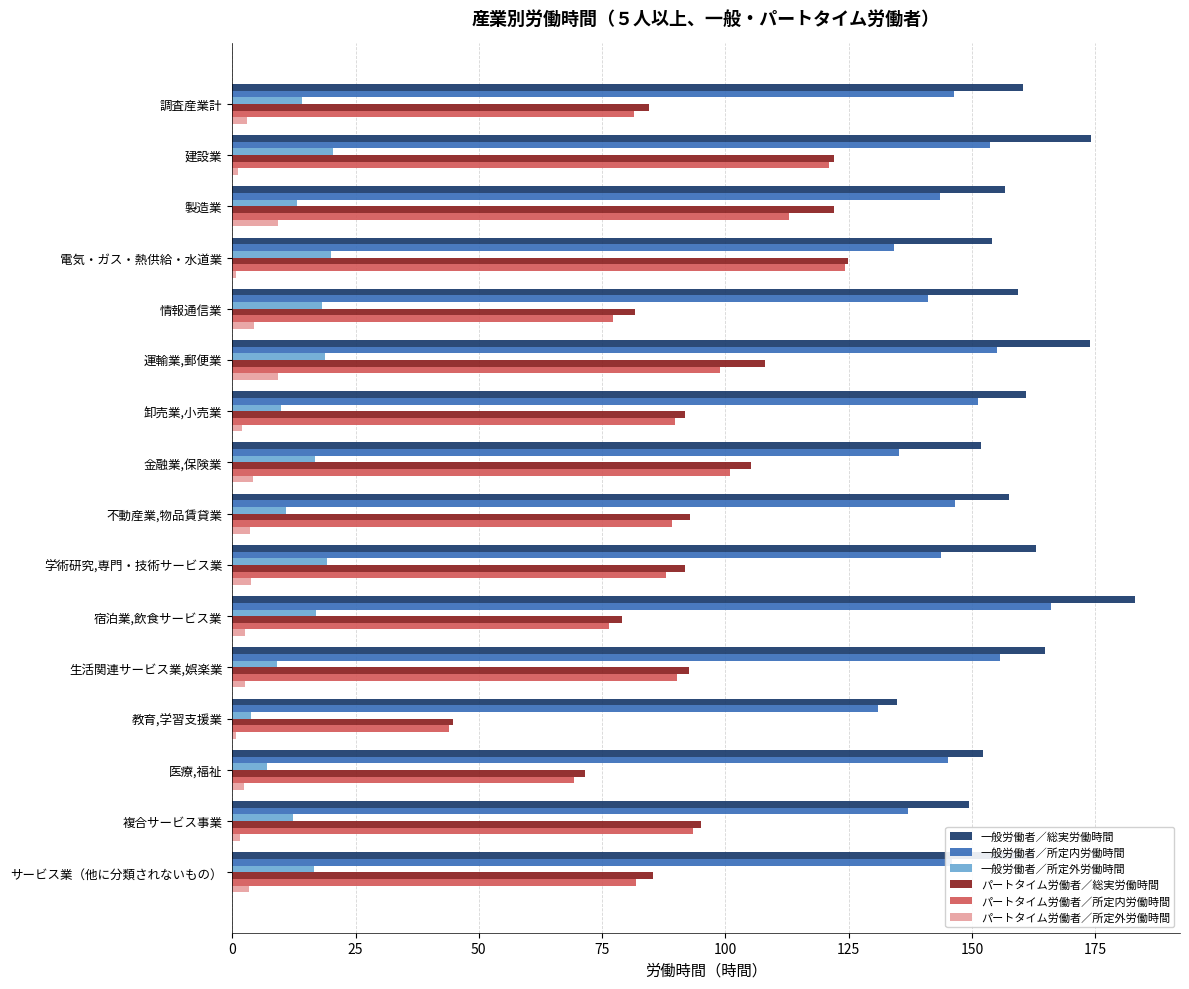

Which series has the largest range (max minus min)?

パートタイム労働者／所定内労働時間